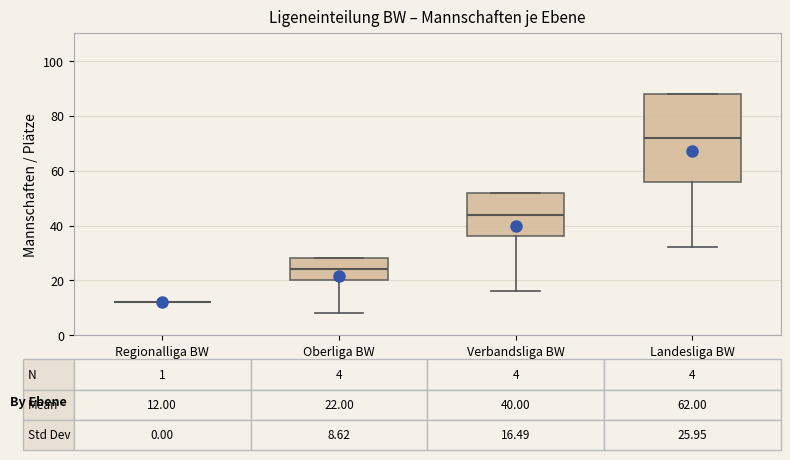

Comparing the boxes themselves (not the whiskers), which one is the tallest?

Landesliga BW